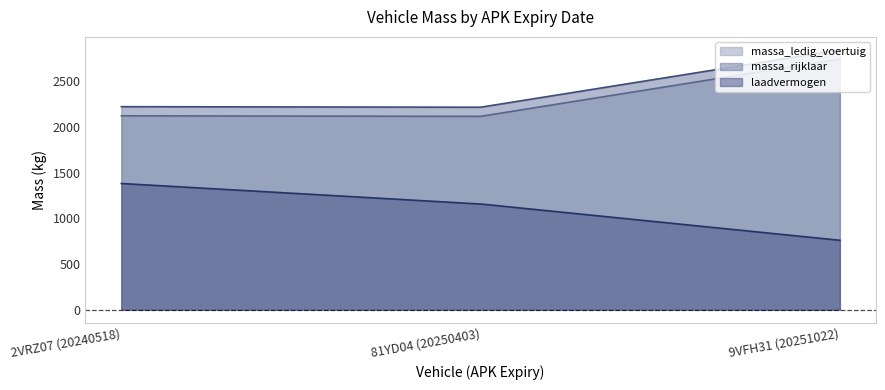

Reading left to right, extract all data points from this chart.

massa_ledig_voertuig: 2VRZ07 (20240518)=2120	81YD04 (20250403)=2114	9VFH31 (20251022)=2741
massa_rijklaar: 2VRZ07 (20240518)=2220	81YD04 (20250403)=2214	9VFH31 (20251022)=2841
laadvermogen: 2VRZ07 (20240518)=1380	81YD04 (20250403)=1156	9VFH31 (20251022)=759